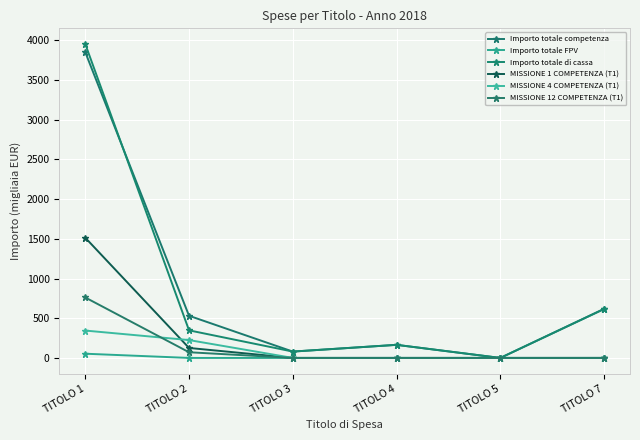

What value does the MISSIONE 12 COMPETENZA (T1) series have at TITOLO 1?

761.1